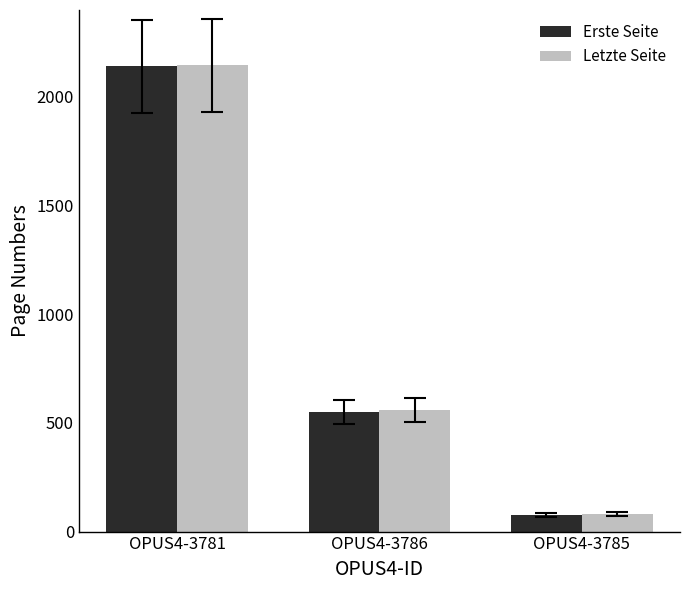

Where is Letzte Seite nearest to the value 1113?

OPUS4-3786